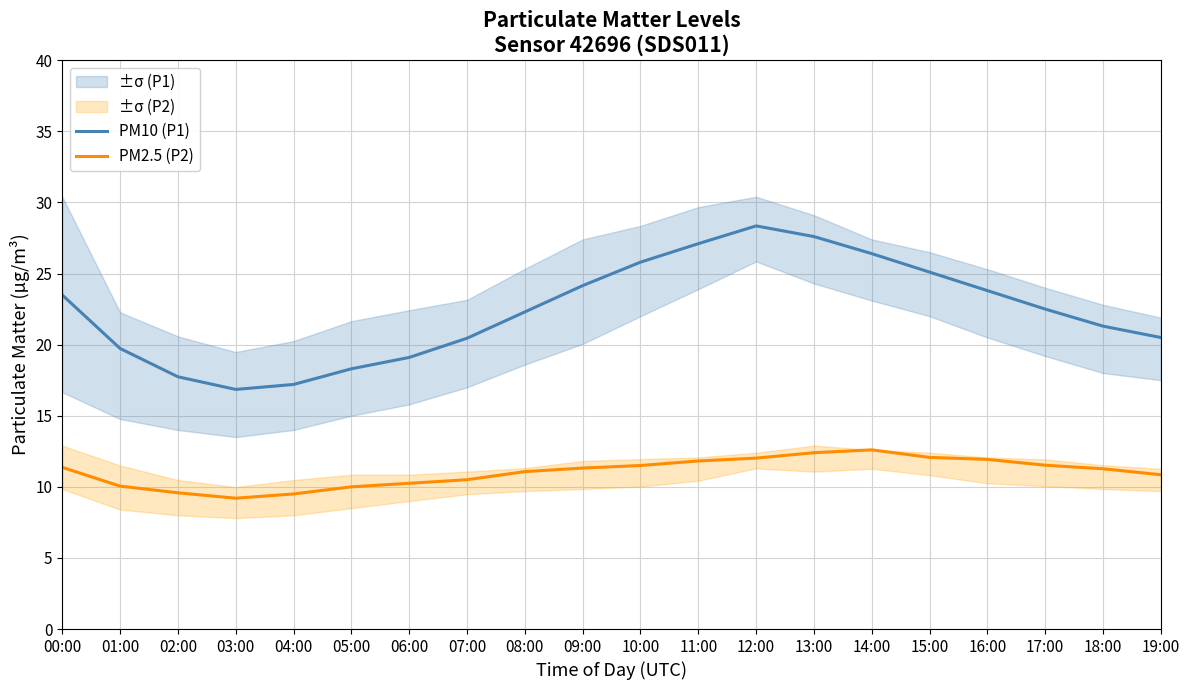

Is the value of PM2.5 (P2) at 07:00 greater than the value of PM10 (P1) at 03:00?

No